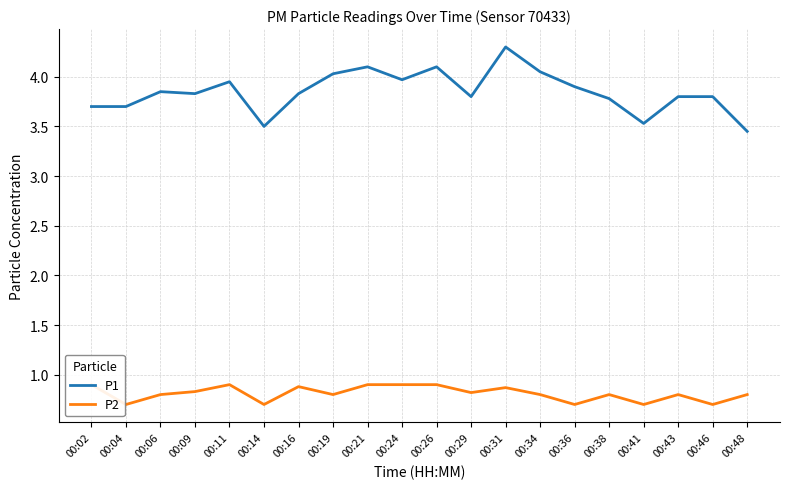

How many series are shown in this chart?

2